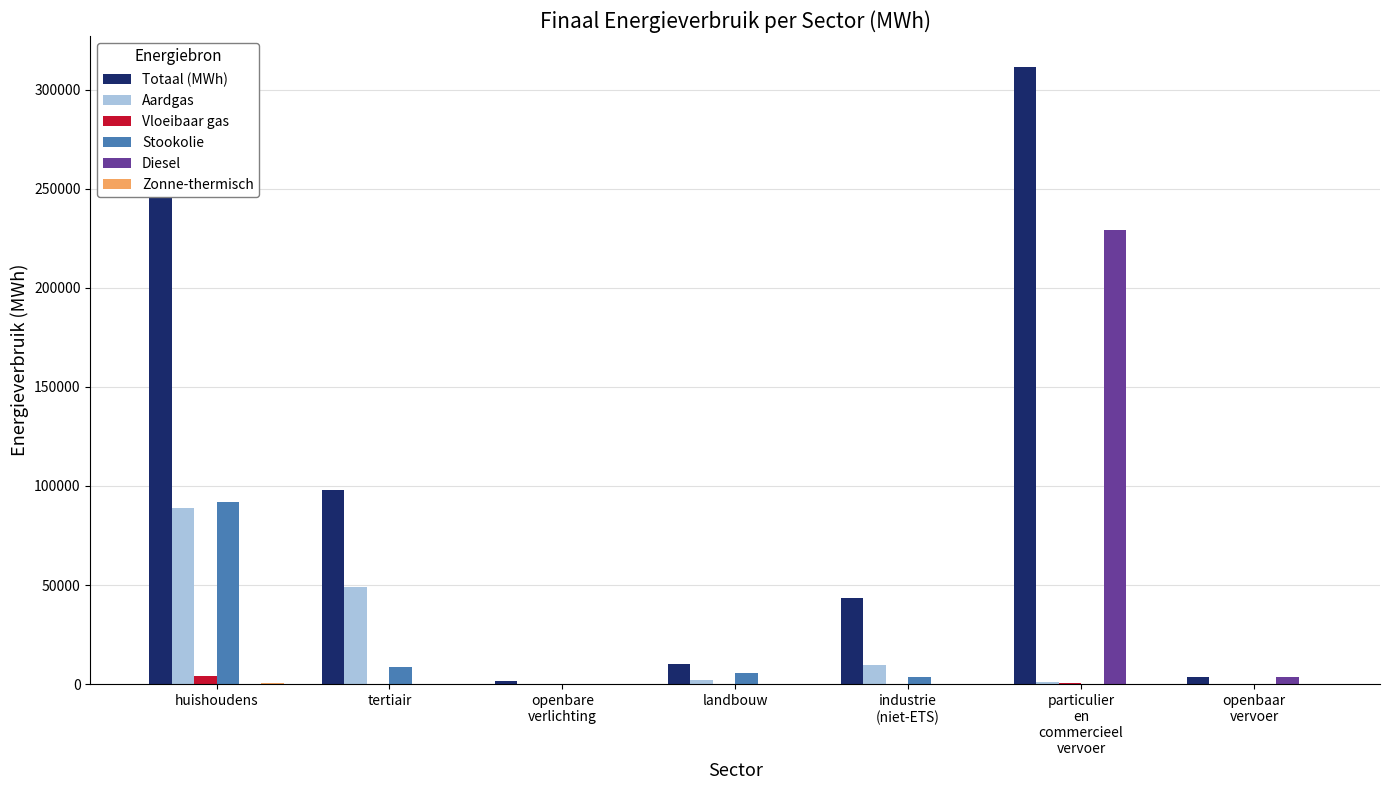

Where does the Vloeibaar gas series first go above 145?

huishoudens